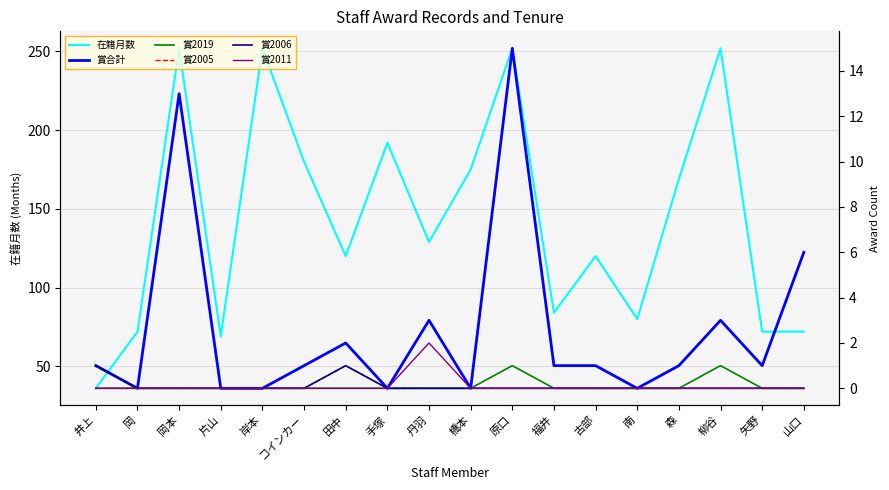

What is the label of the 6th point from the right?

古部